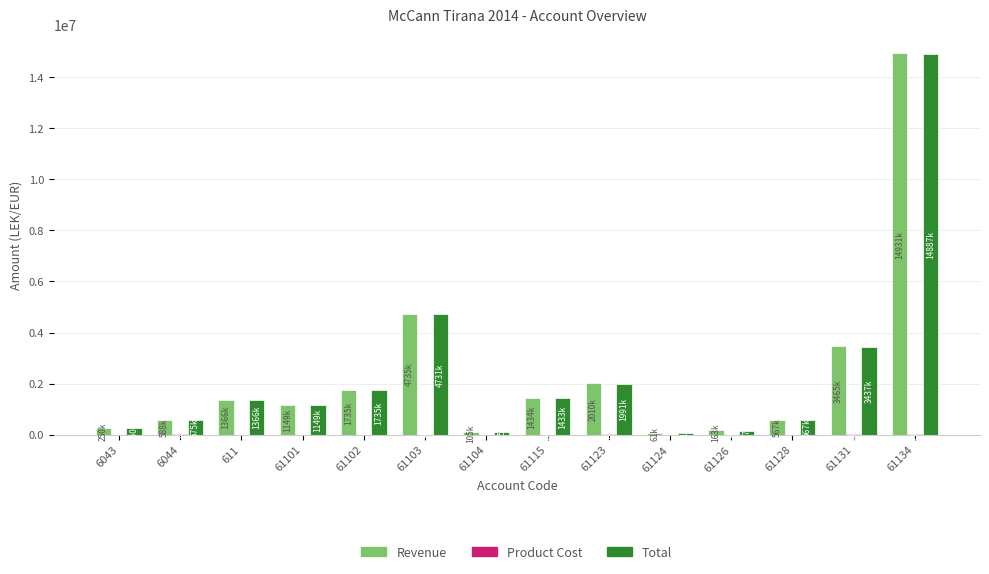

The value of Revenue at 61102 is 374605.7. True or false?

False